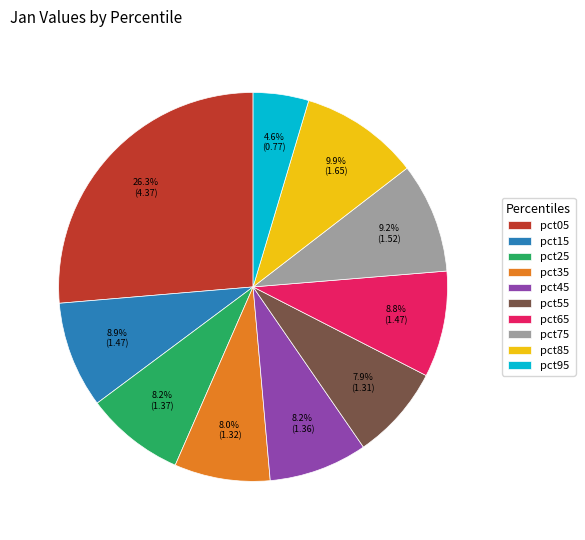

How many slices are in this pie chart?

10